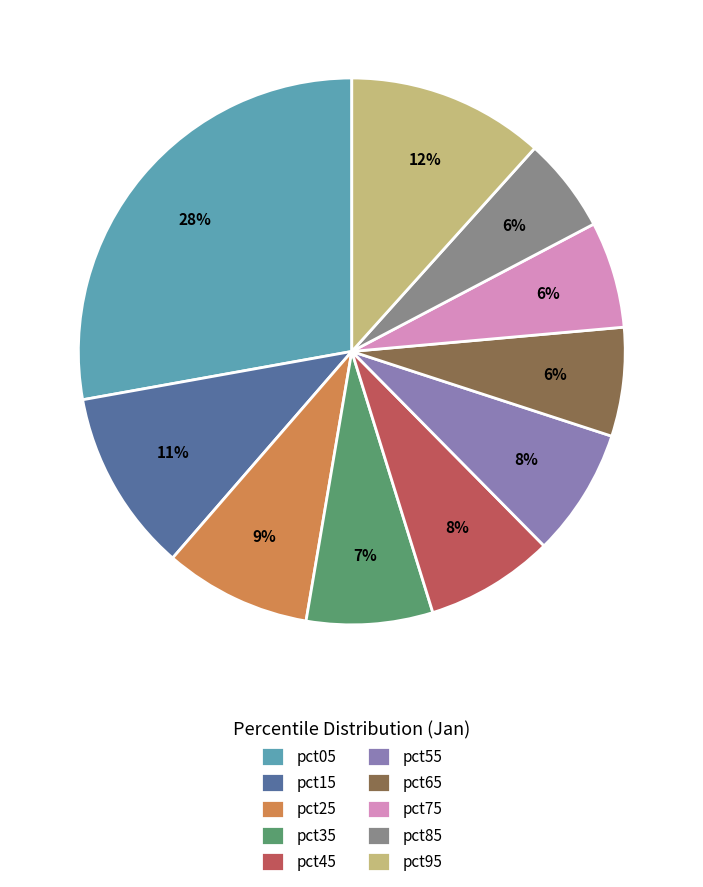

True or false: pct25 accounts for 19% of the total.

False